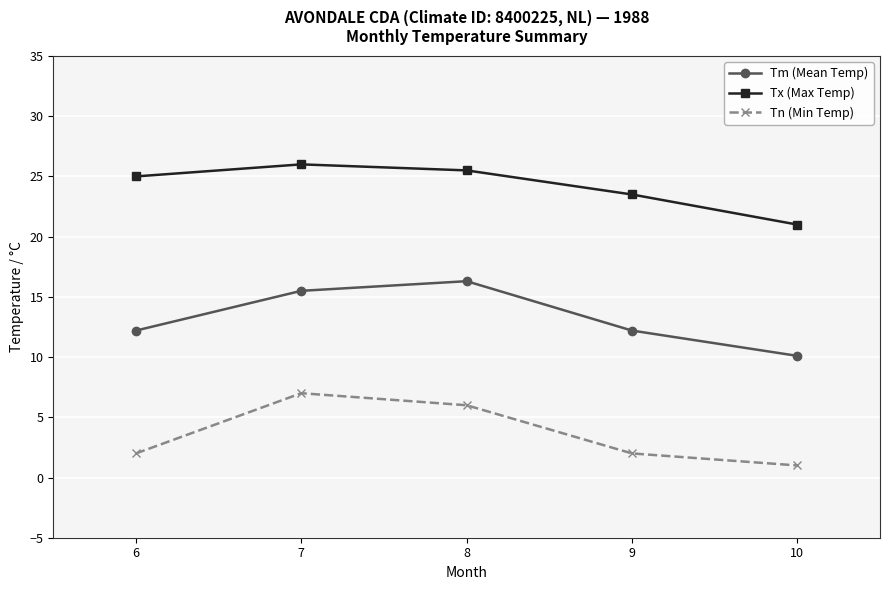

What is the difference between the highest and lowest values at 9?

21.5